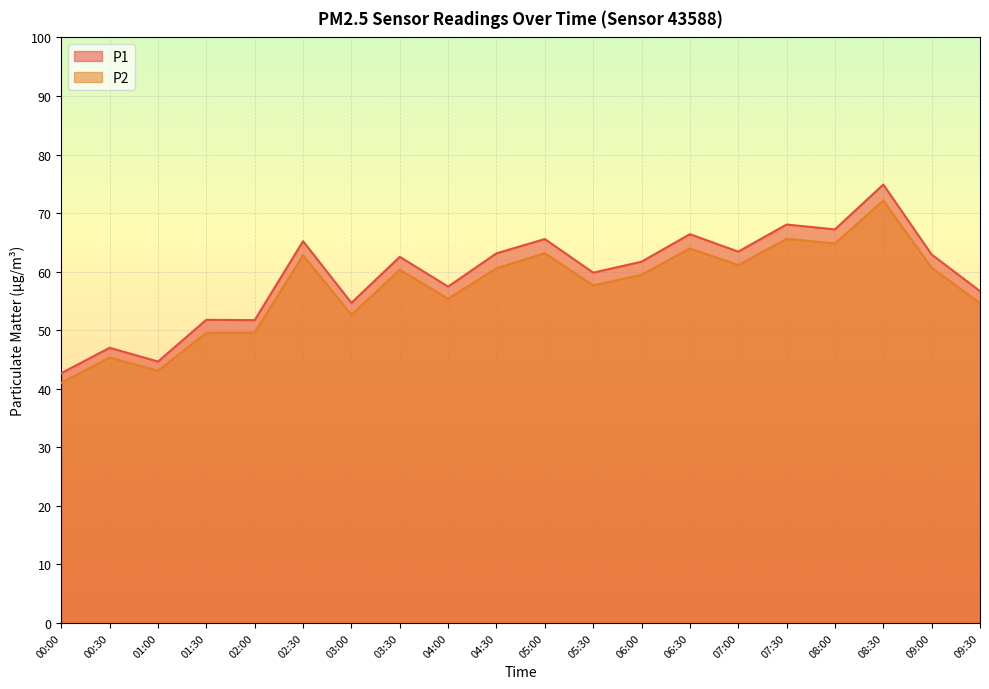

Between 05:30 and 04:30, which is larger?

04:30